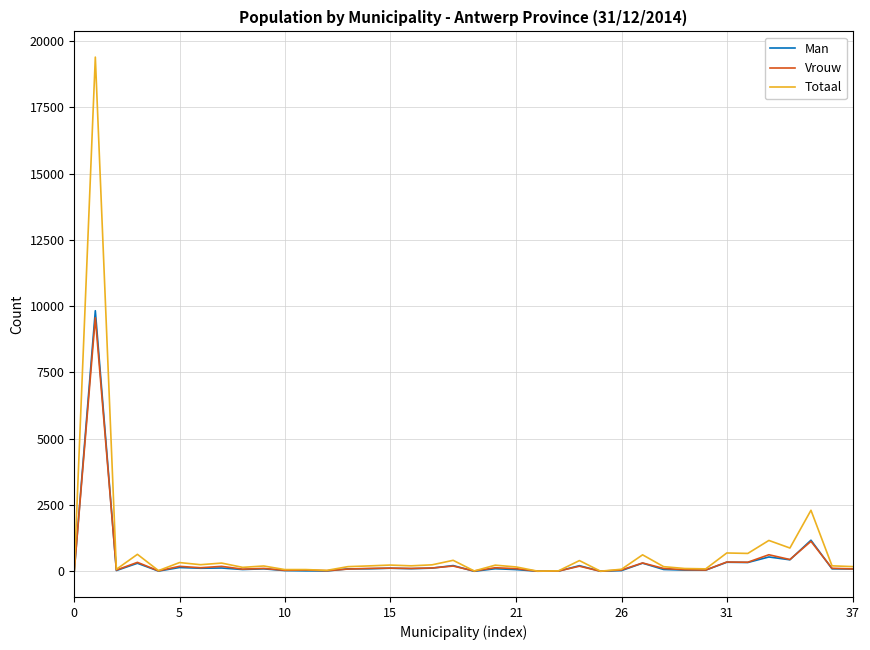

What is the maximum value shown in the chart?

19399